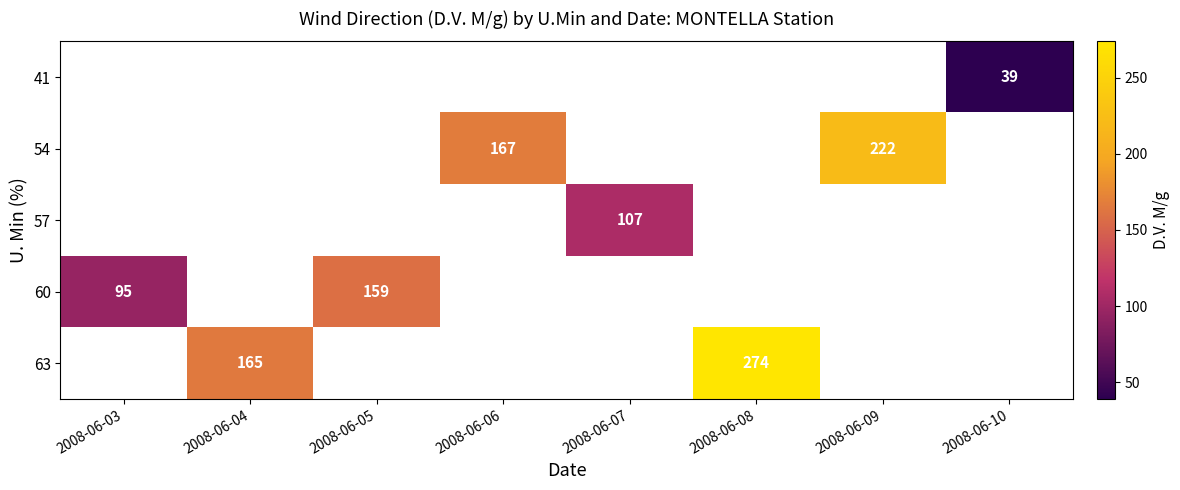

Between 2008-06-04 and 2008-06-06, which is larger?

2008-06-06